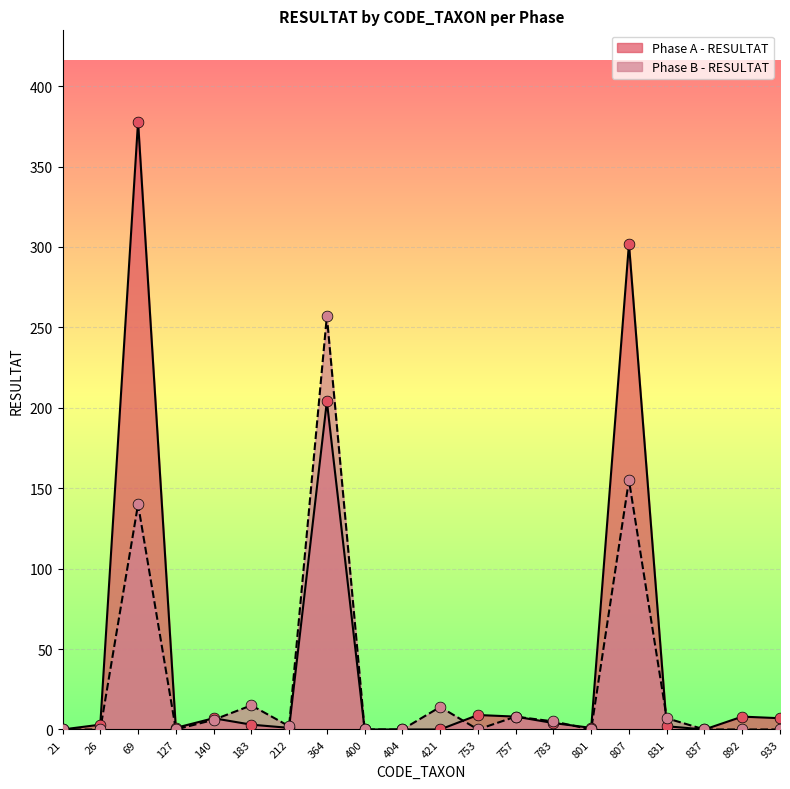

Which series has the largest total across all categories?

Phase A - RESULTAT